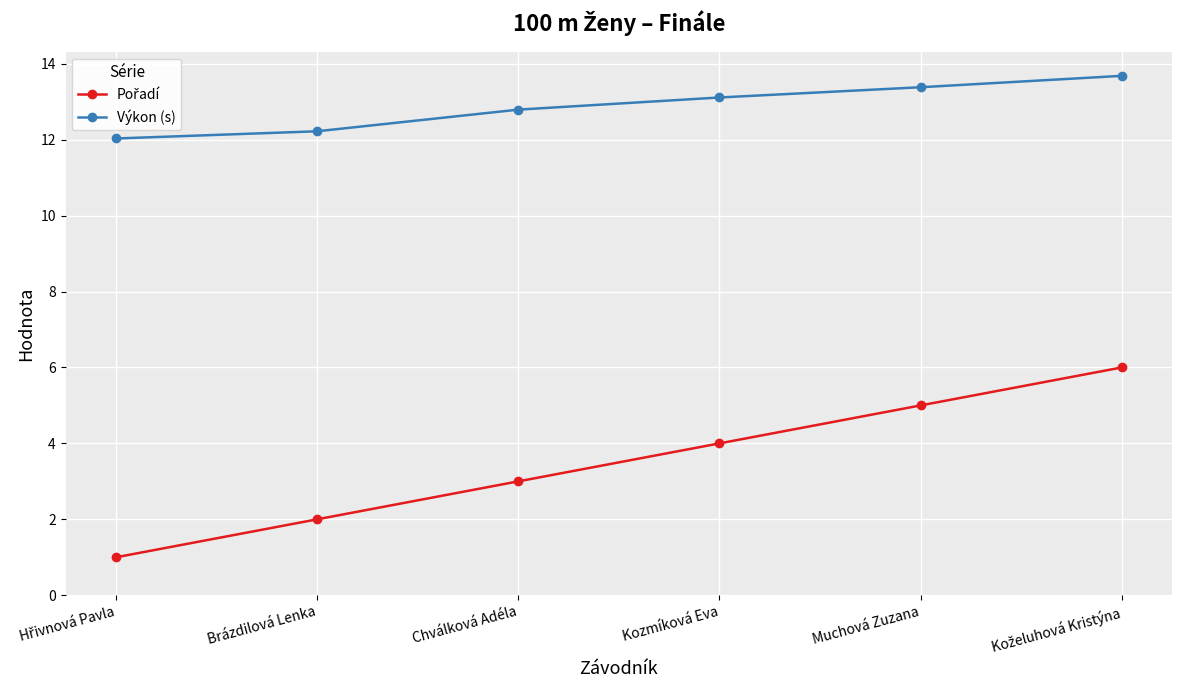

How many values in the Výkon (s) series are below 13?

3